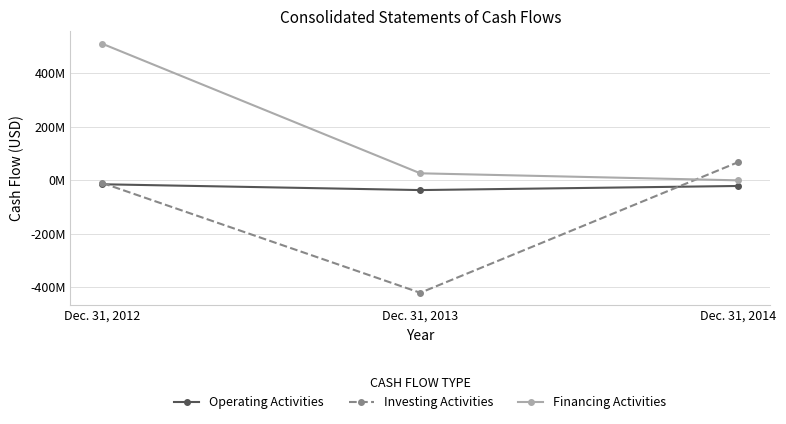

What is the lowest value of the Investing Activities series?

-419949000